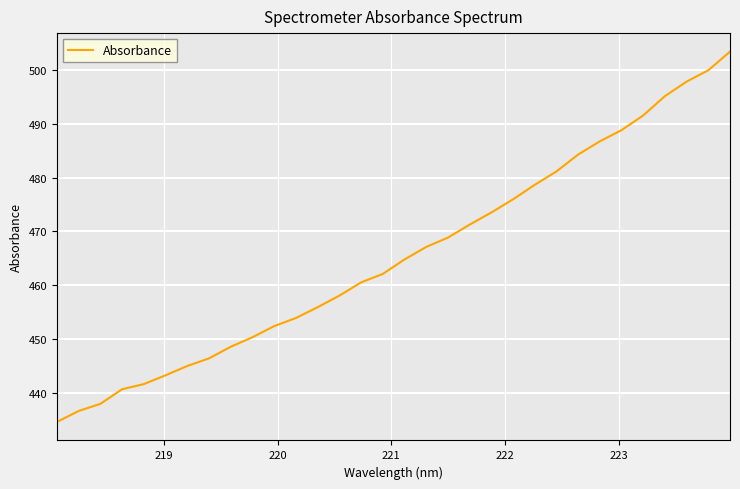

What is the maximum value shown in the chart?

503.3